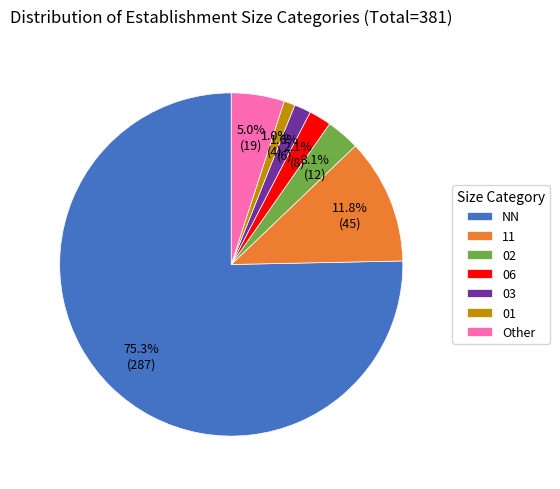

Between 02 and 03, which is larger?

02